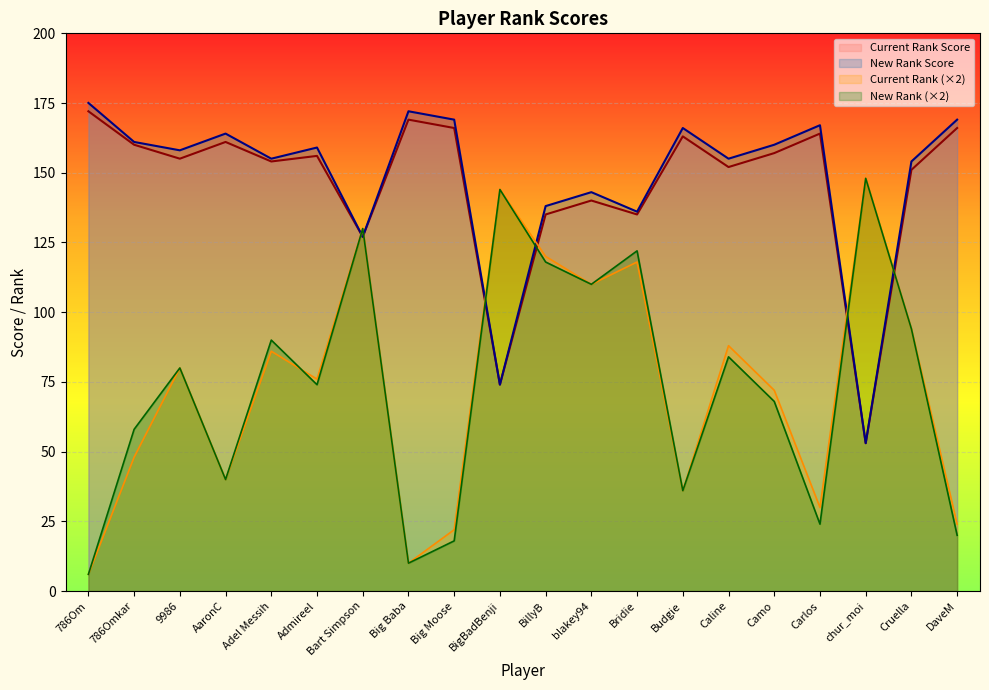

What is the difference between the New Rank values at BigBadBenji and blakey94?

34.0